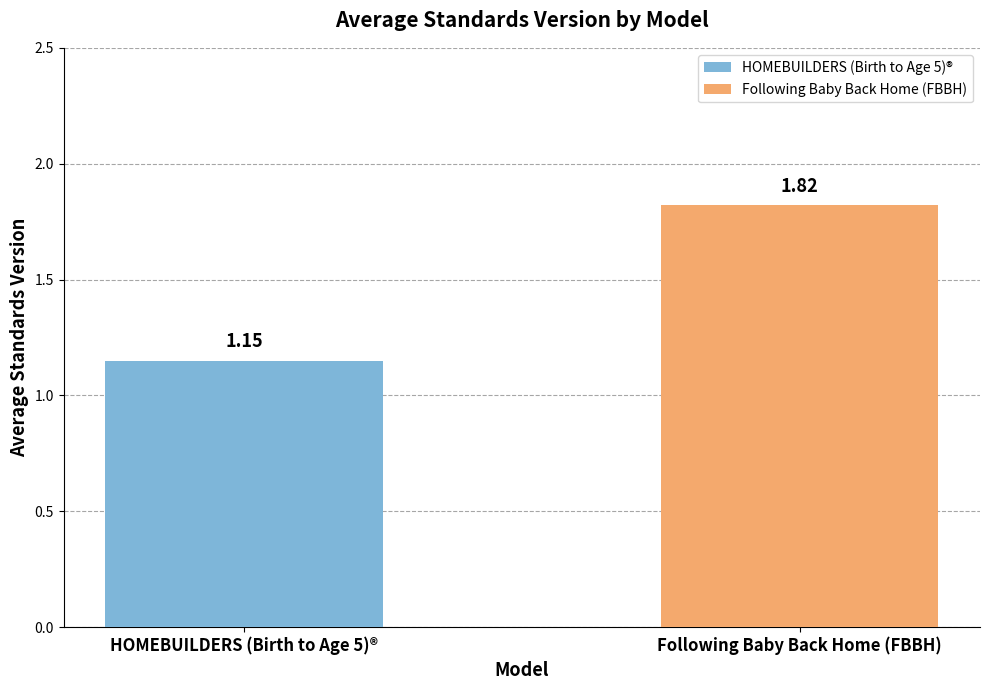

List the series in order of their overall mean, highest first.

Following Baby Back Home (FBBH), HOMEBUILDERS (Birth to Age 5)®